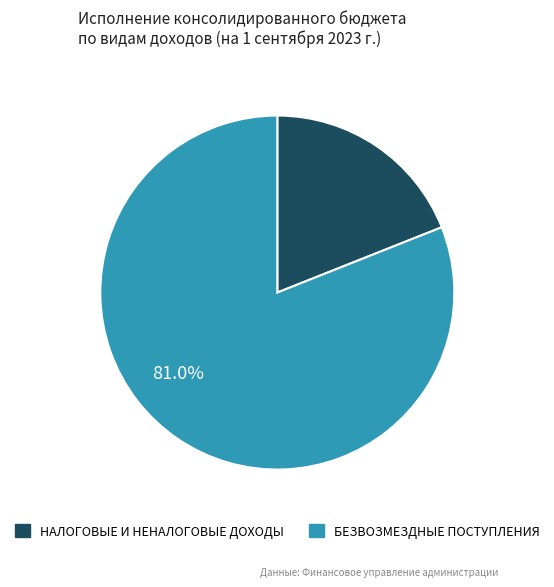

Which category accounts for the majority?

БЕЗВОЗМЕЗДНЫЕ ПОСТУПЛЕНИЯ